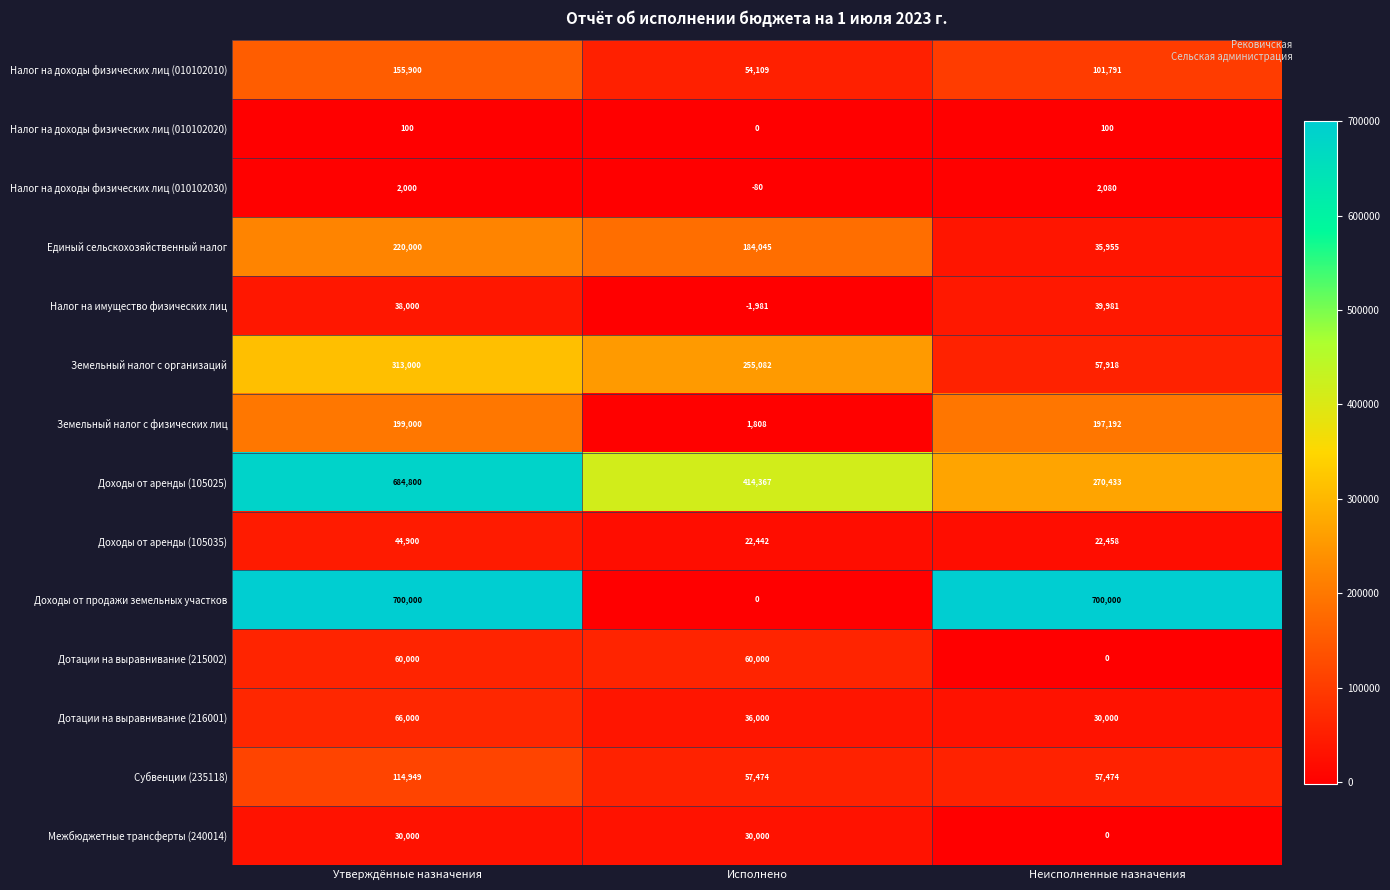

At which label is Единый сельскохозяйственный налог closest to 127977?

Исполнено